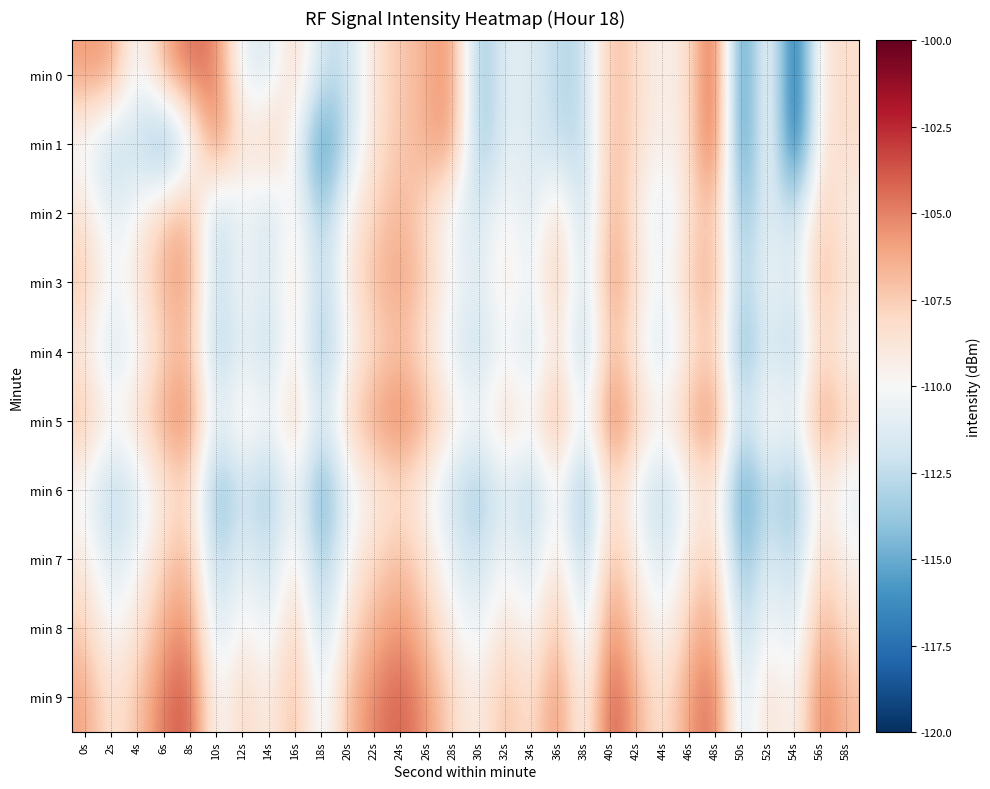

How many data points does each series have?

30